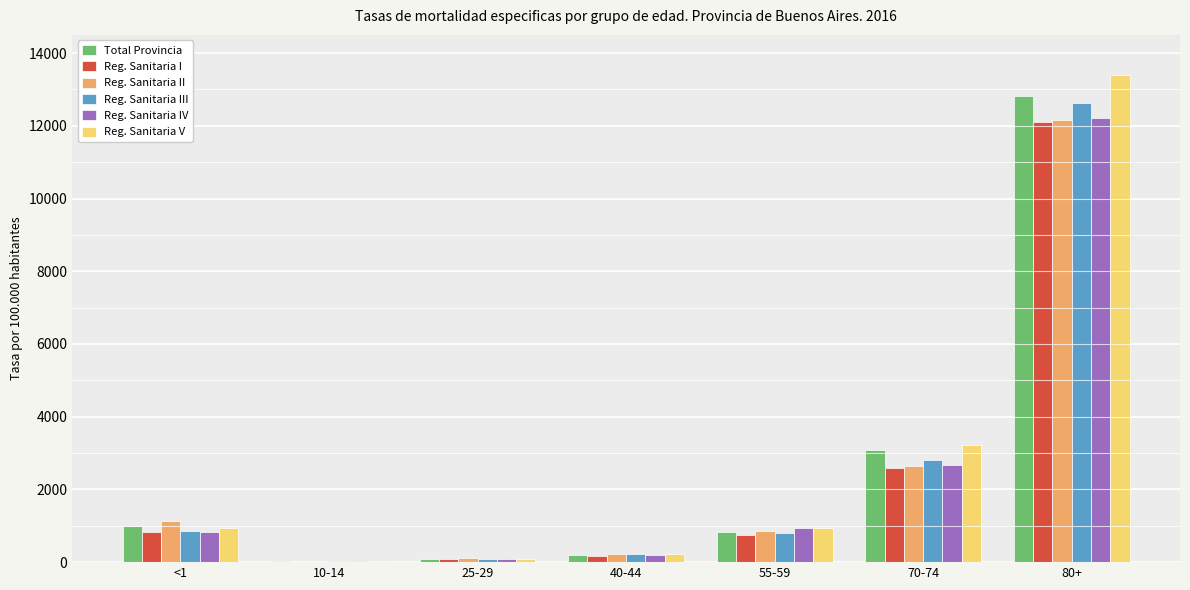

What is the total value across all series at 55-59?

5083.1